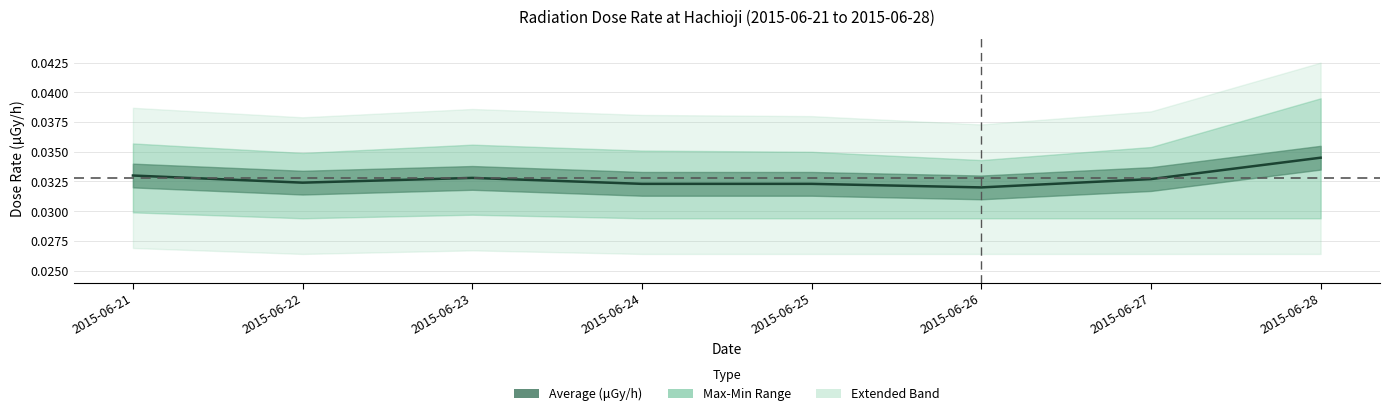

At which category does the data reach its first local valley?

2015-06-22